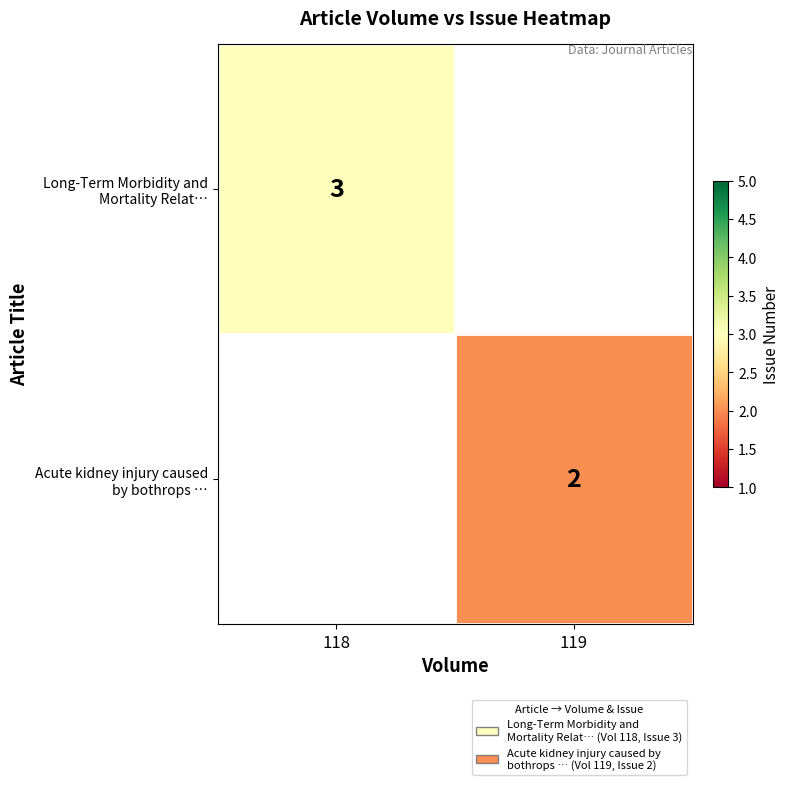

Which series has the widest spread of values?

Long-Term Morbidity and Mortality Relat…